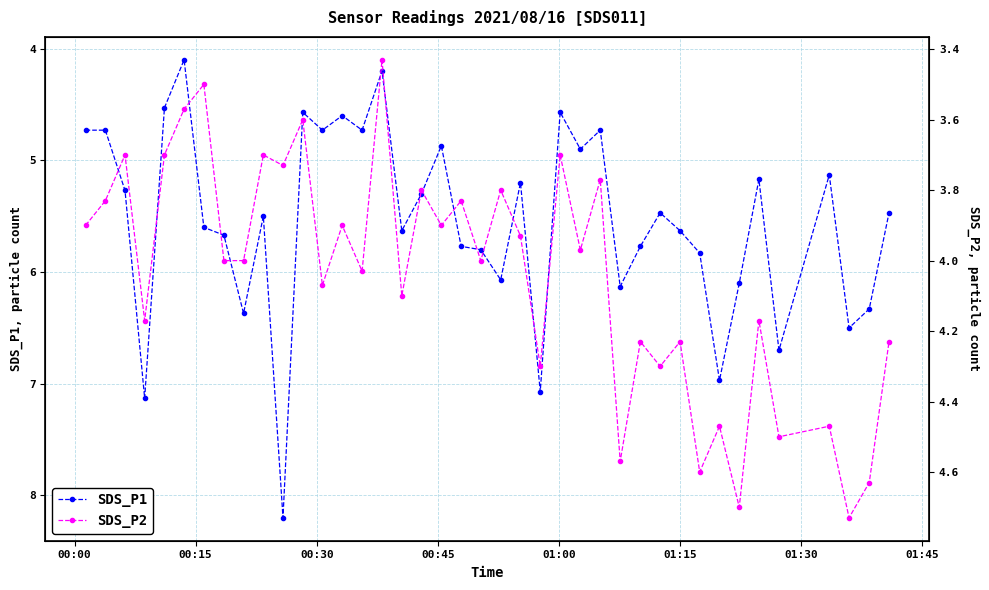

True or false: SDS_P1 has more than 2 interior local peaks.

True